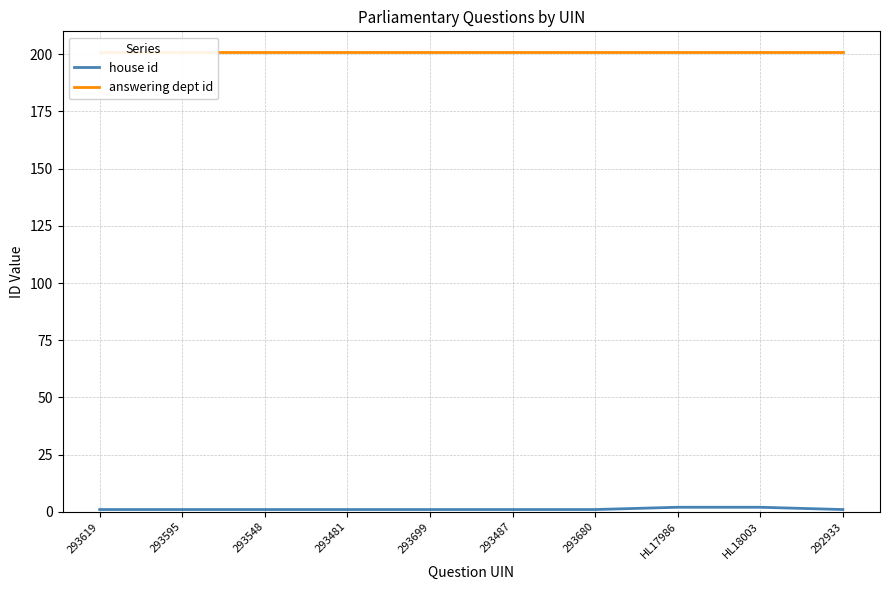

What is the label of the 4th point from the left?

293481